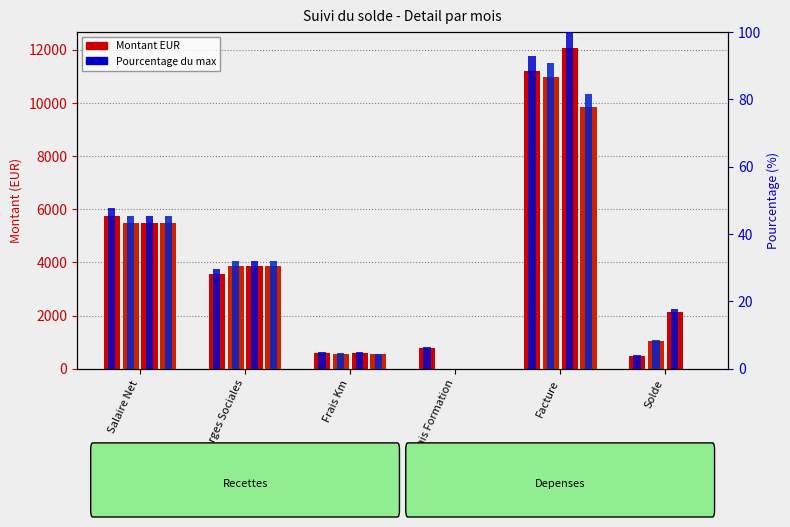

The value of Fevrier at Salaire Net is 45.4. True or false?

True